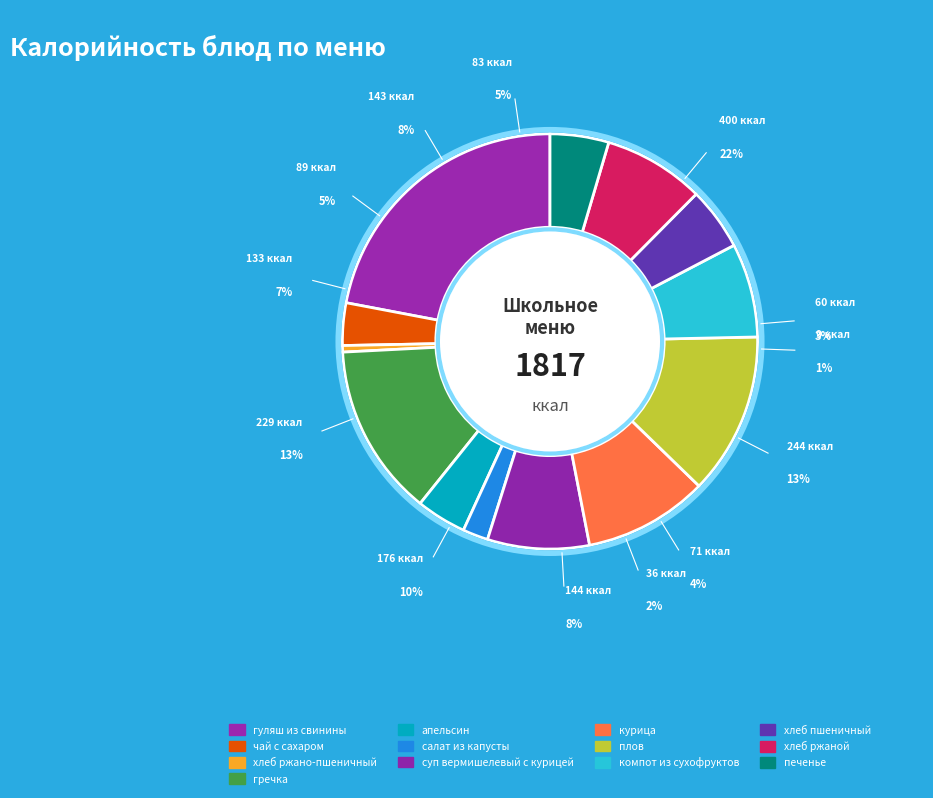

How many segments does this pie chart have?

13